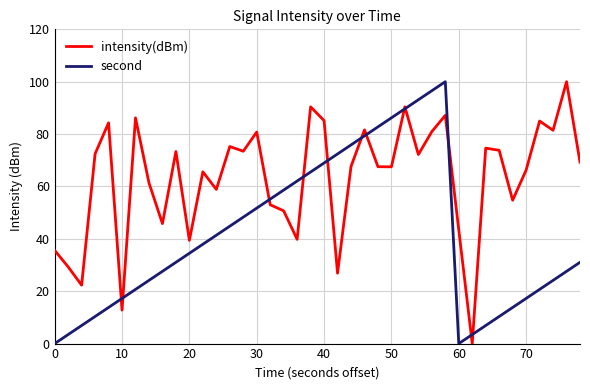

Which series has the largest total across all categories?

intensity(dBm)